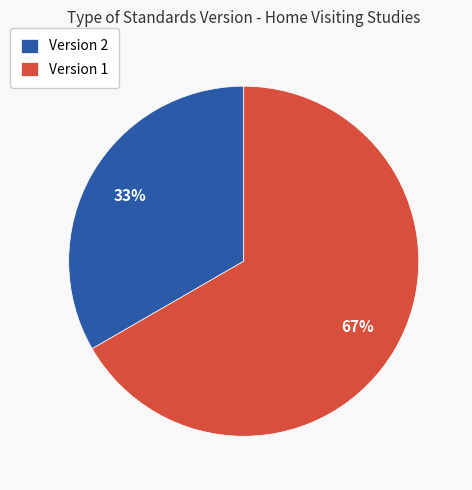

Which category has the biggest portion of the pie?

Version 1